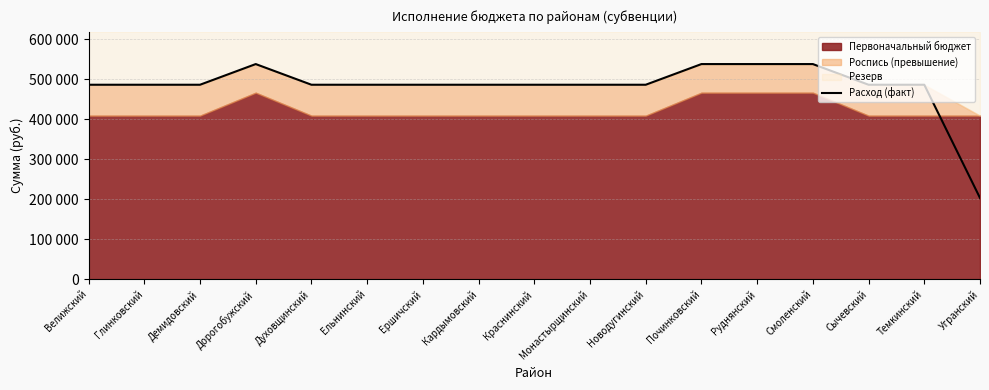

What is the label of the 12th point from the left?

Починковский